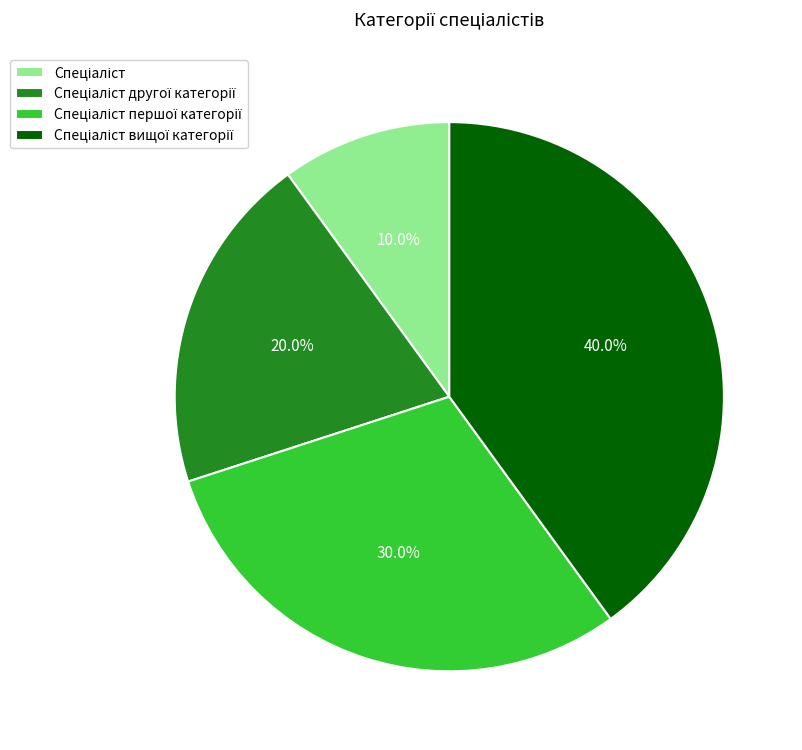

Is there a majority slice in this chart?

No